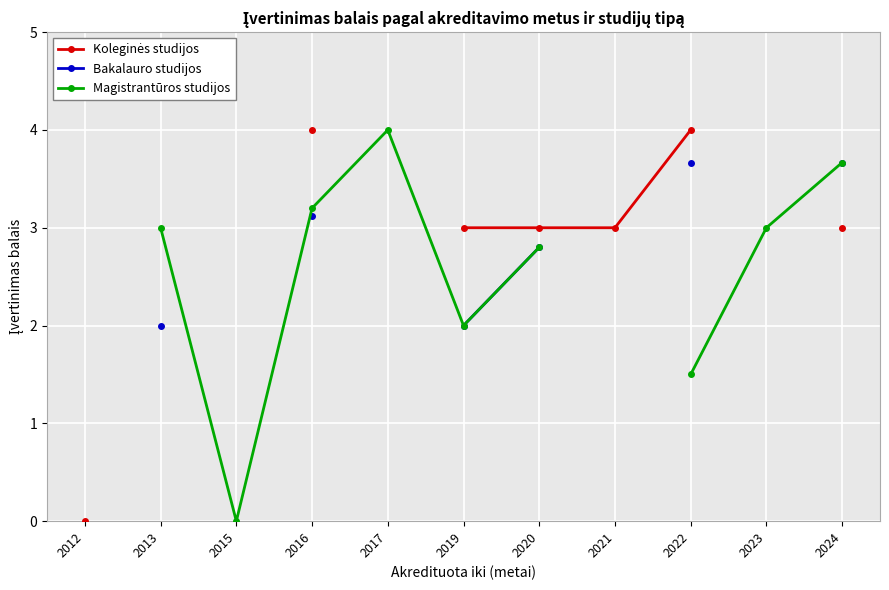

What is the approximate value of Magistrantūros studijos at 2017?

4.0